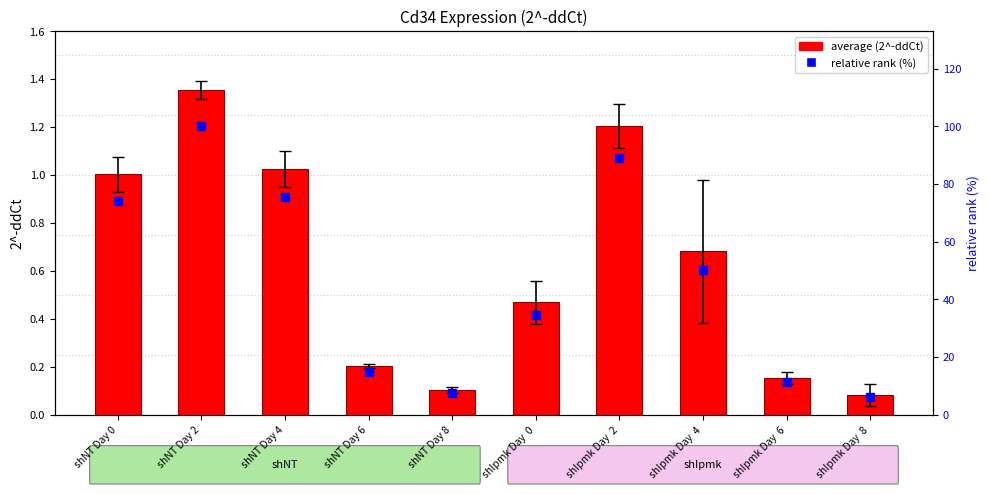

Which series has the largest total across all categories?

relative rank (%)